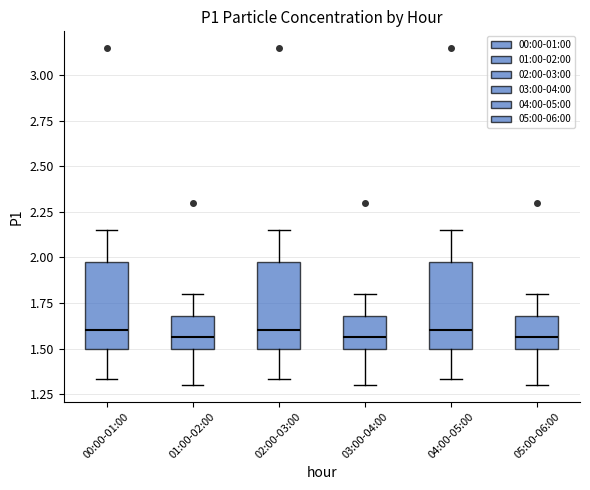

Reading left to right, read every box against the y-axis: the position of its median line, the range the box covers, and the ends of its whiskers. The values are not printed on the chart, so give them approximately, as read against the axis.

00:00-01:00: median 1.60, box 1.50 to 2.00, whiskers 1.35 to 2.15
01:00-02:00: median 1.55, box 1.50 to 1.70, whiskers 1.30 to 1.80
02:00-03:00: median 1.60, box 1.50 to 2.00, whiskers 1.35 to 2.15
03:00-04:00: median 1.55, box 1.50 to 1.70, whiskers 1.30 to 1.80
04:00-05:00: median 1.60, box 1.50 to 2.00, whiskers 1.35 to 2.15
05:00-06:00: median 1.55, box 1.50 to 1.70, whiskers 1.30 to 1.80